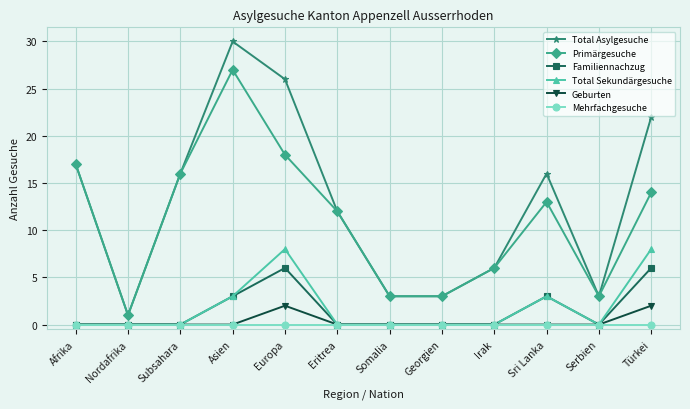

Does the chart display data point markers on the line(s)?

Yes